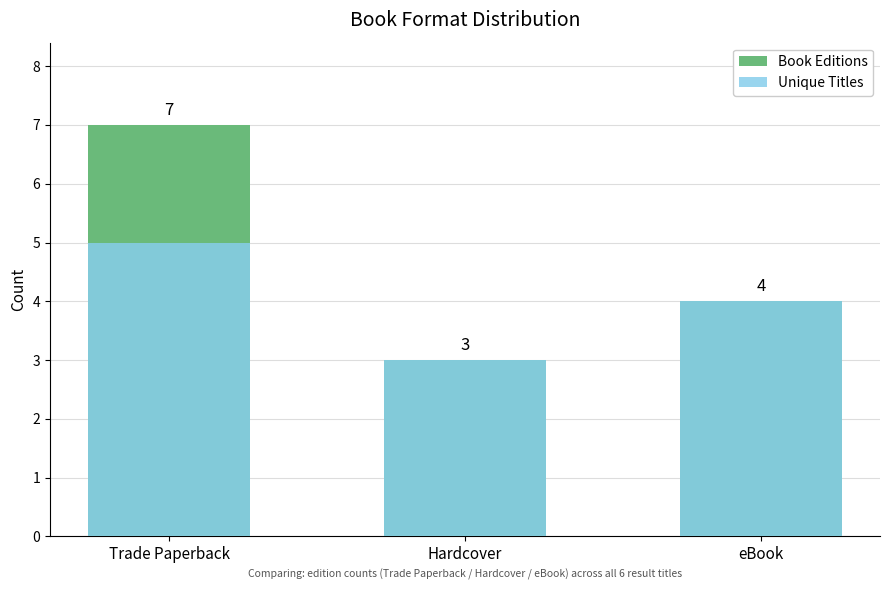

How many bars are there in each group?

2